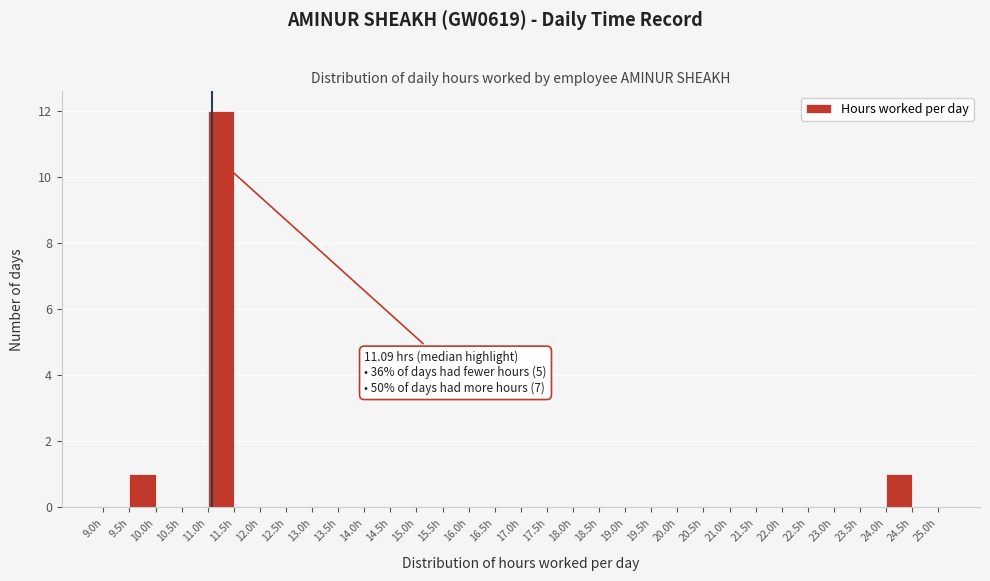

Over which range of the x-axis is the bar tallest?

11.0 to 11.5